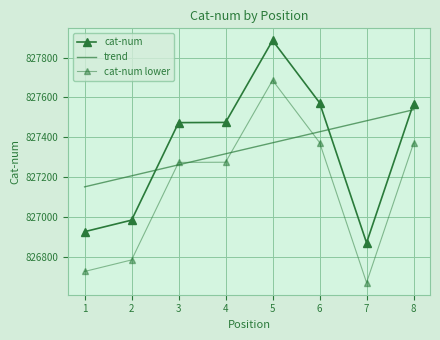

True or false: cat-num and cat-num lower intersect in this chart.

False